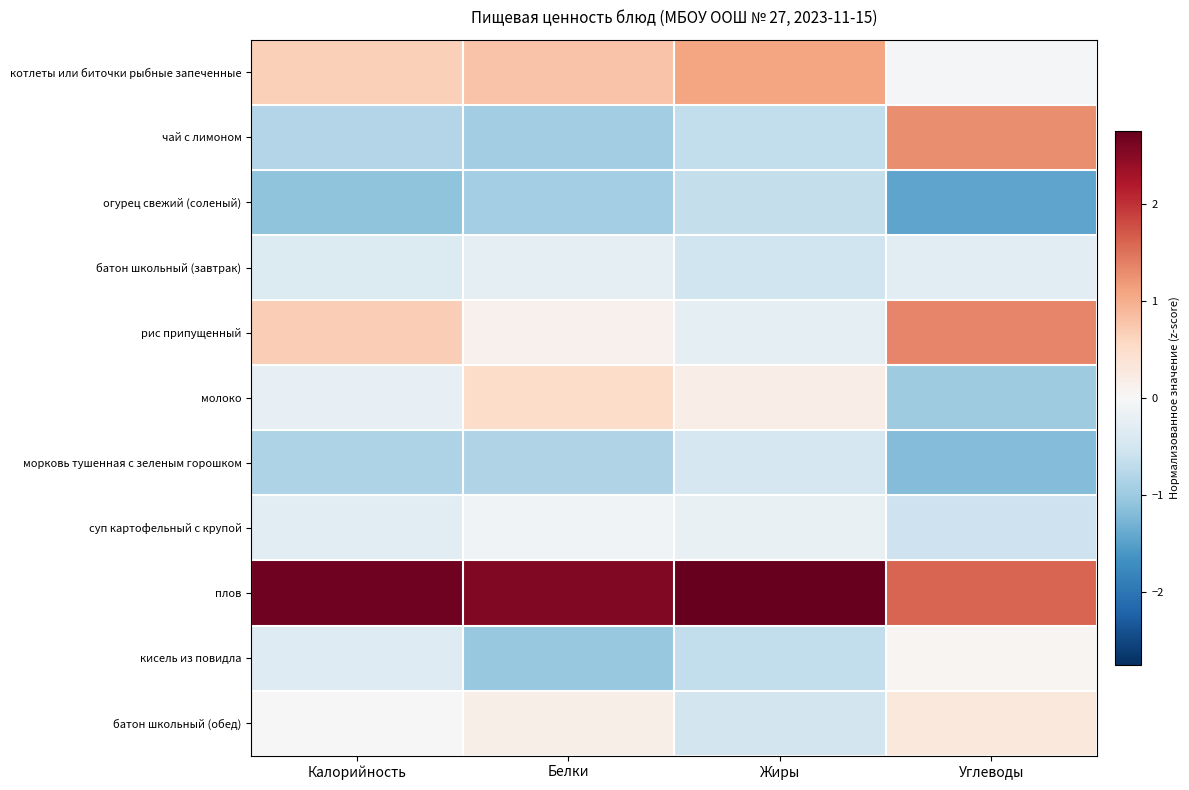

Reading left to right, transcribe all the data shown in this chart.

котлеты или биточки рыбные запеченные: Калорийность=0.7	Белки=0.8	Жиры=1.1	Углеводы=-0.1
чай с лимоном: Калорийность=-0.8	Белки=-1.0	Жиры=-0.7	Углеводы=1.3
огурец свежий (соленый): Калорийность=-1.1	Белки=-0.9	Жиры=-0.7	Углеводы=-1.5
батон школьный (завтрак): Калорийность=-0.4	Белки=-0.3	Жиры=-0.6	Углеводы=-0.3
рис припущенный: Калорийность=0.7	Белки=0.1	Жиры=-0.3	Углеводы=1.3
молоко: Калорийность=-0.2	Белки=0.5	Жиры=0.2	Углеводы=-1.0
морковь тушенная с зеленым горошком: Калорийность=-0.8	Белки=-0.8	Жиры=-0.5	Углеводы=-1.2
суп картофельный с крупой: Калорийность=-0.3	Белки=-0.1	Жиры=-0.2	Углеводы=-0.6
плов: Калорийность=2.7	Белки=2.5	Жиры=2.8	Углеводы=1.6
кисель из повидла: Калорийность=-0.4	Белки=-1.0	Жиры=-0.7	Углеводы=0.0
батон школьный (обед): Калорийность=0.0	Белки=0.2	Жиры=-0.5	Углеводы=0.3